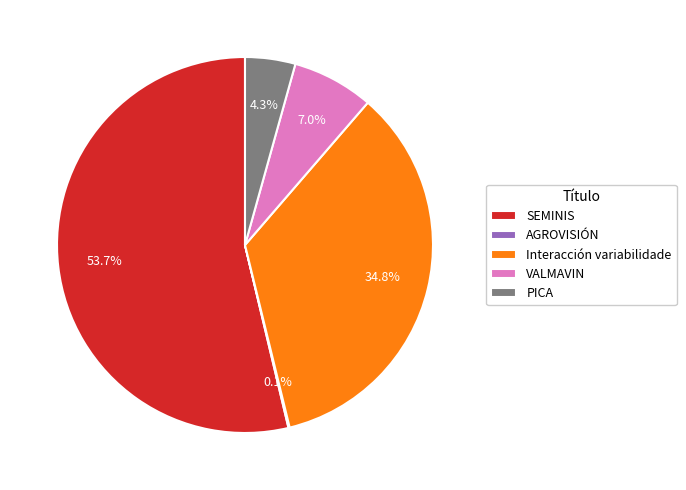

How much of the chart is everything except Interacción variabilidade?

65.2%